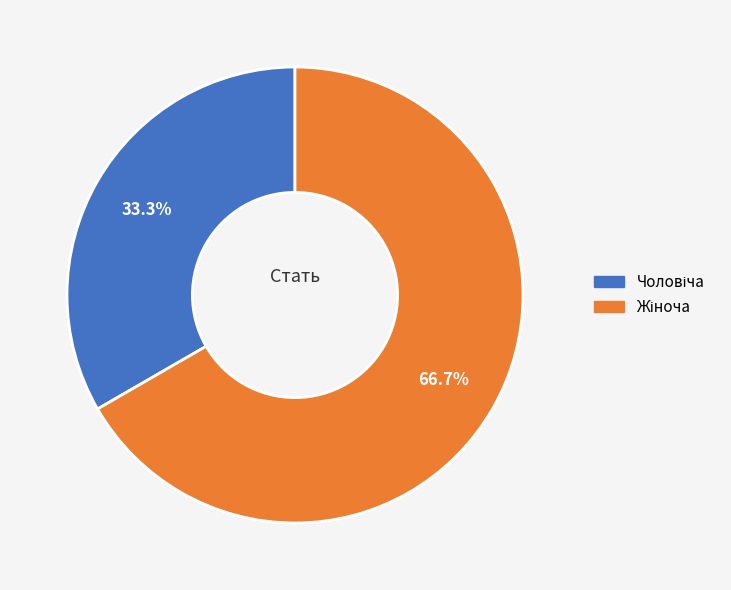

Is there a majority slice in this chart?

Yes